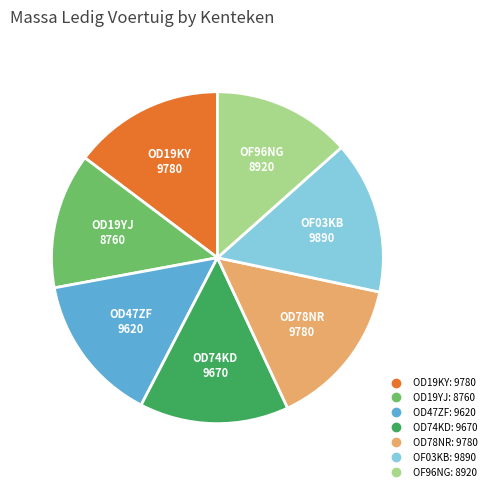

What is the ratio of the value at OF03KB to the value at OF96NG?

1.1